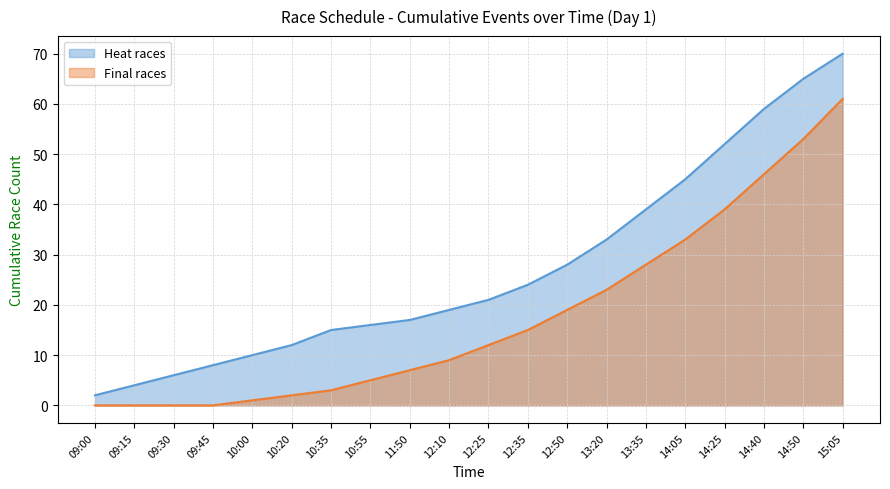

List the labels in order of value, smallest first.

09:00, 09:15, 09:30, 09:45, 10:00, 10:20, 10:35, 10:55, 11:50, 12:10, 12:25, 12:35, 12:50, 13:20, 13:35, 14:05, 14:25, 14:40, 14:50, 15:05